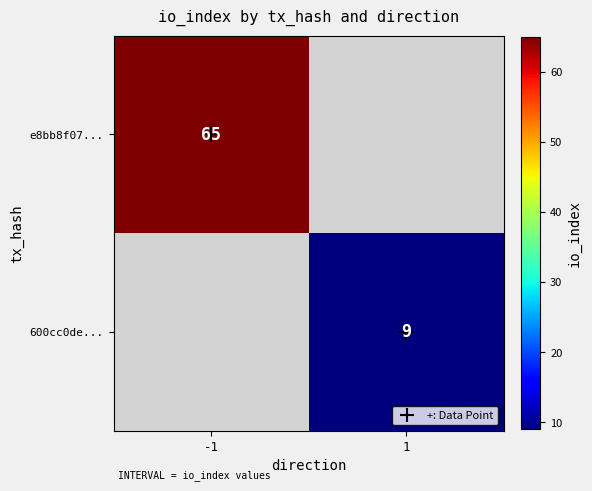

The e8bb8f07... series shows 65 at -1. True or false?

True